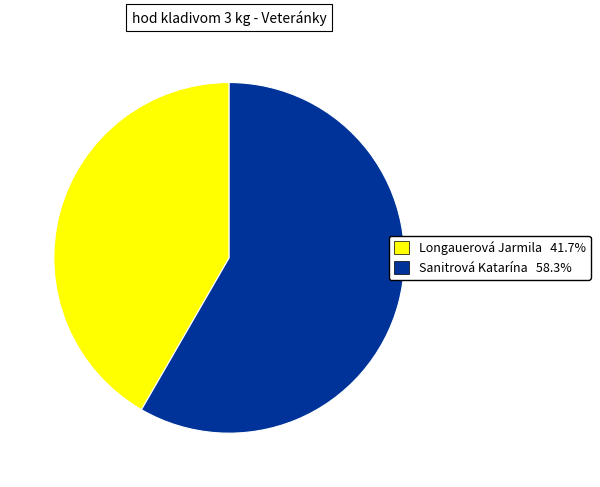

True or false: Sanitrová Katarína accounts for 58% of the total.

True